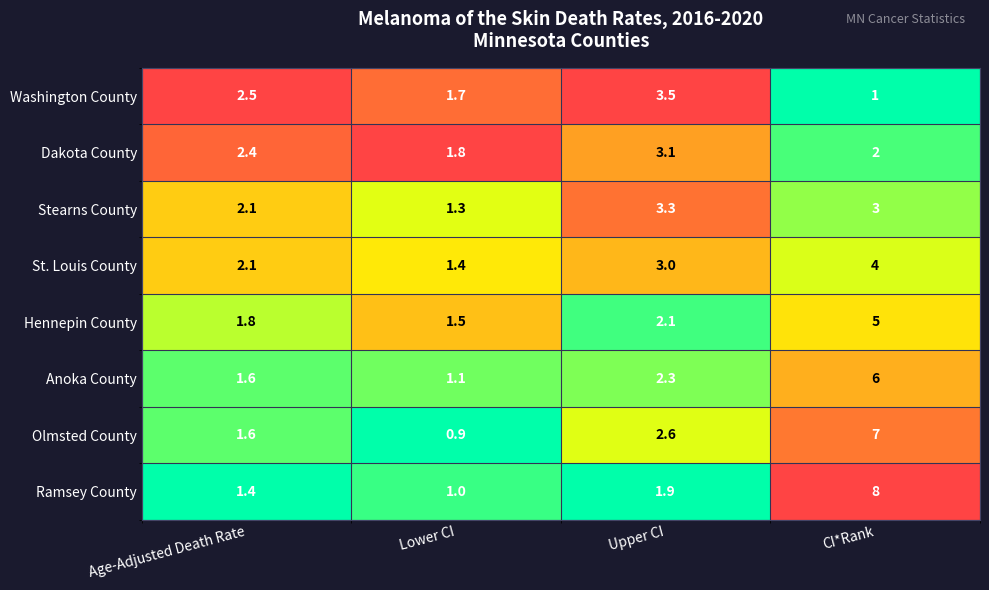

Where does the Olmsted County series first go above 2?

Upper CI